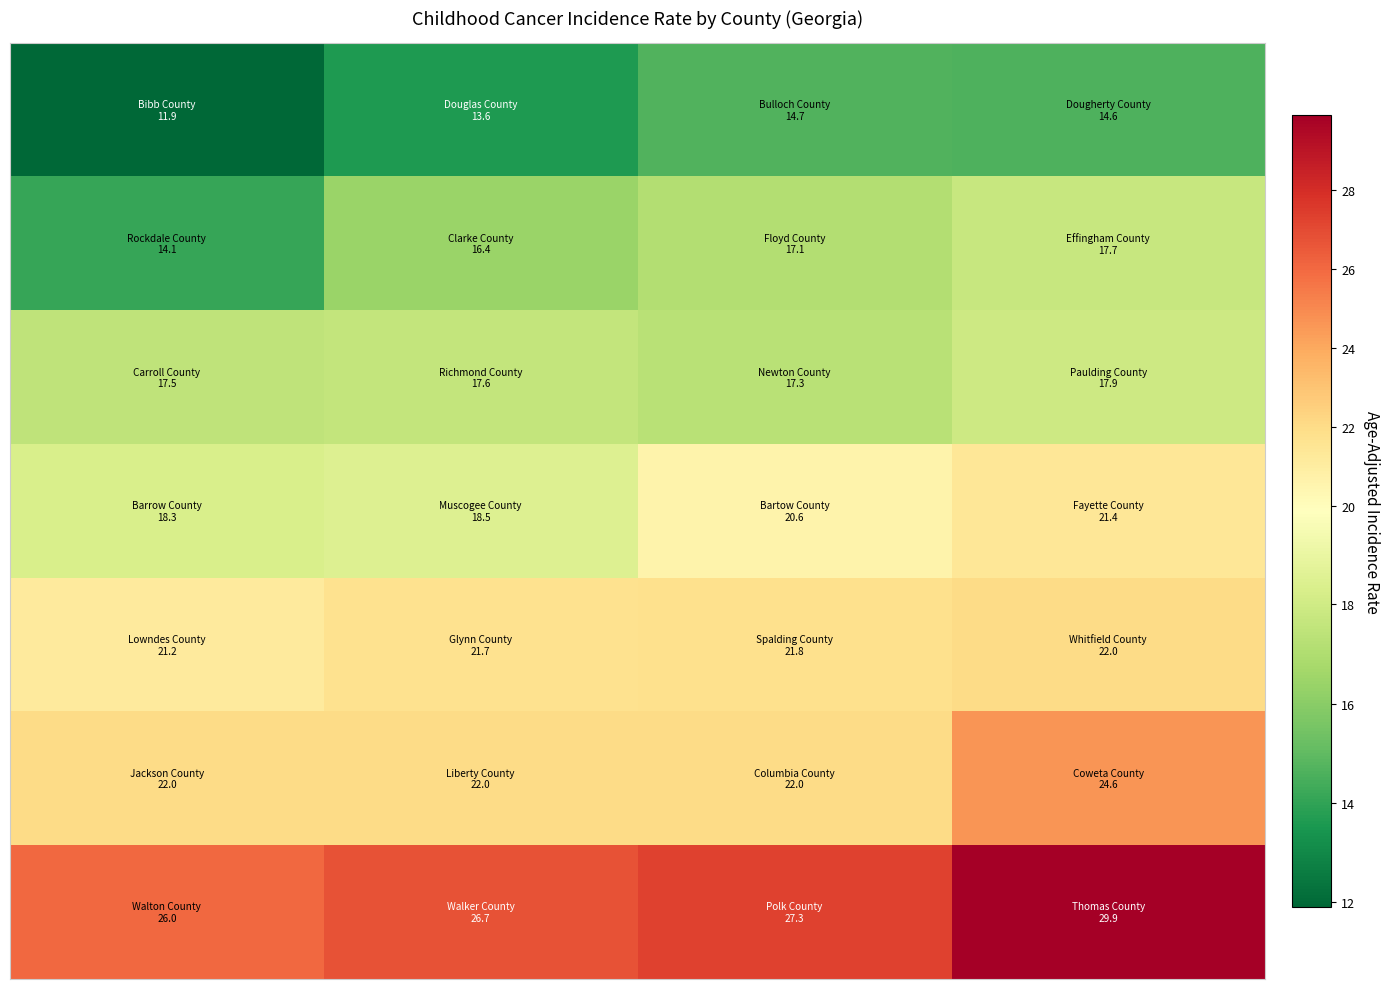

At which category is the sum across all series the highest?

3